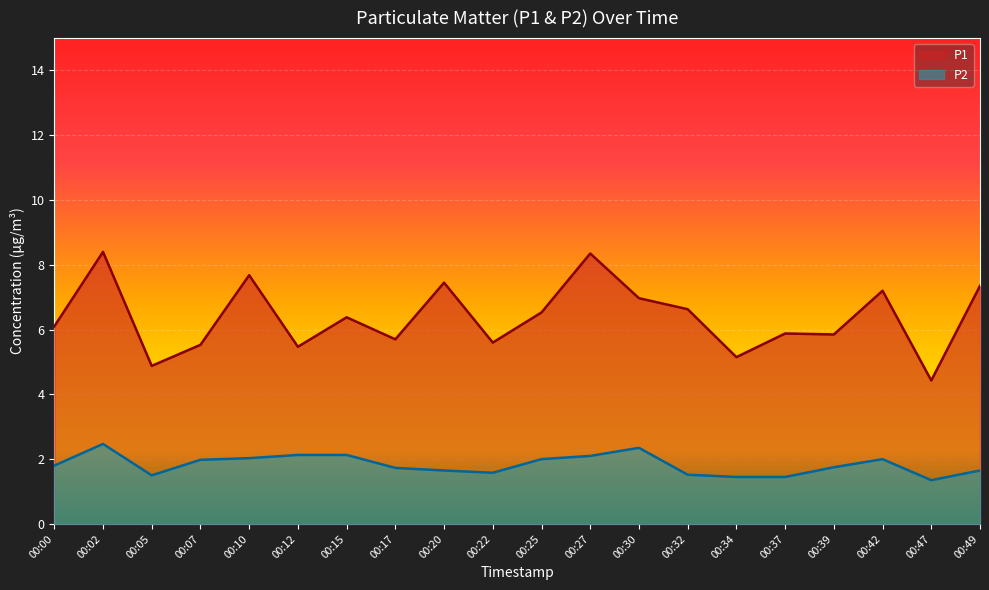

True or false: P1 and P2 intersect in this chart.

False